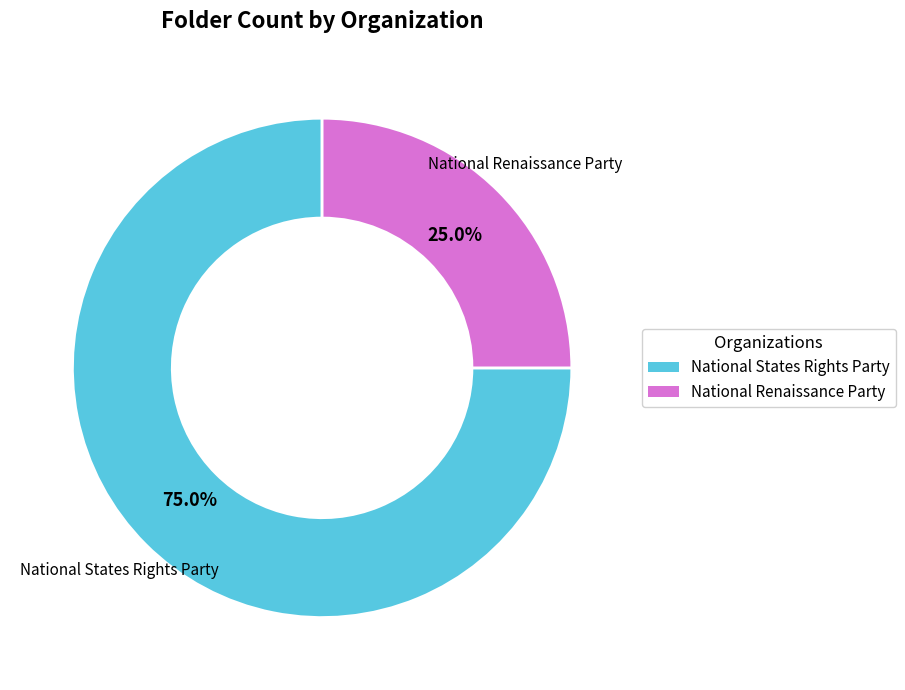

Between National Renaissance Party and National States Rights Party, which is larger?

National States Rights Party